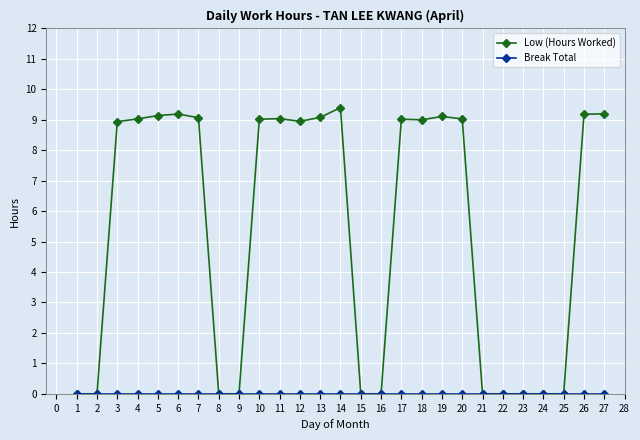

Which series has the largest total across all categories?

Low (Hours Worked)